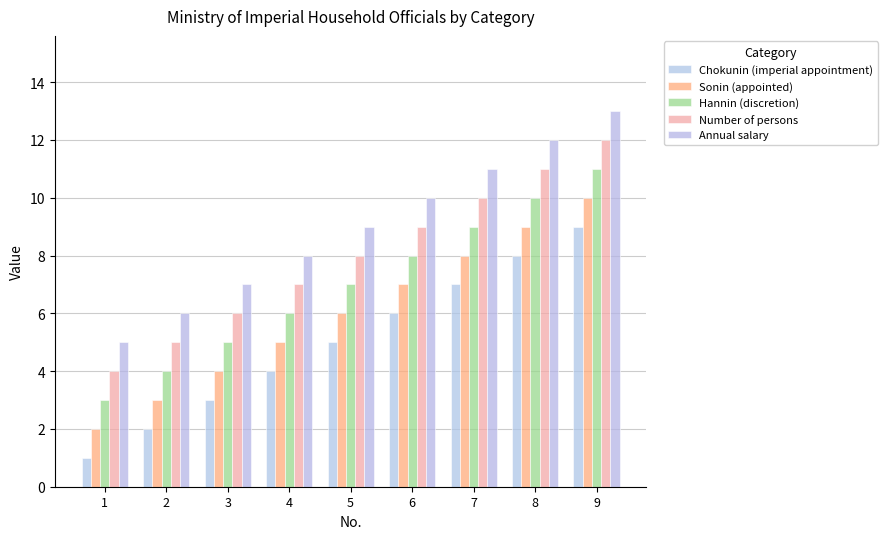

Read the Annual salary value at 4.

8